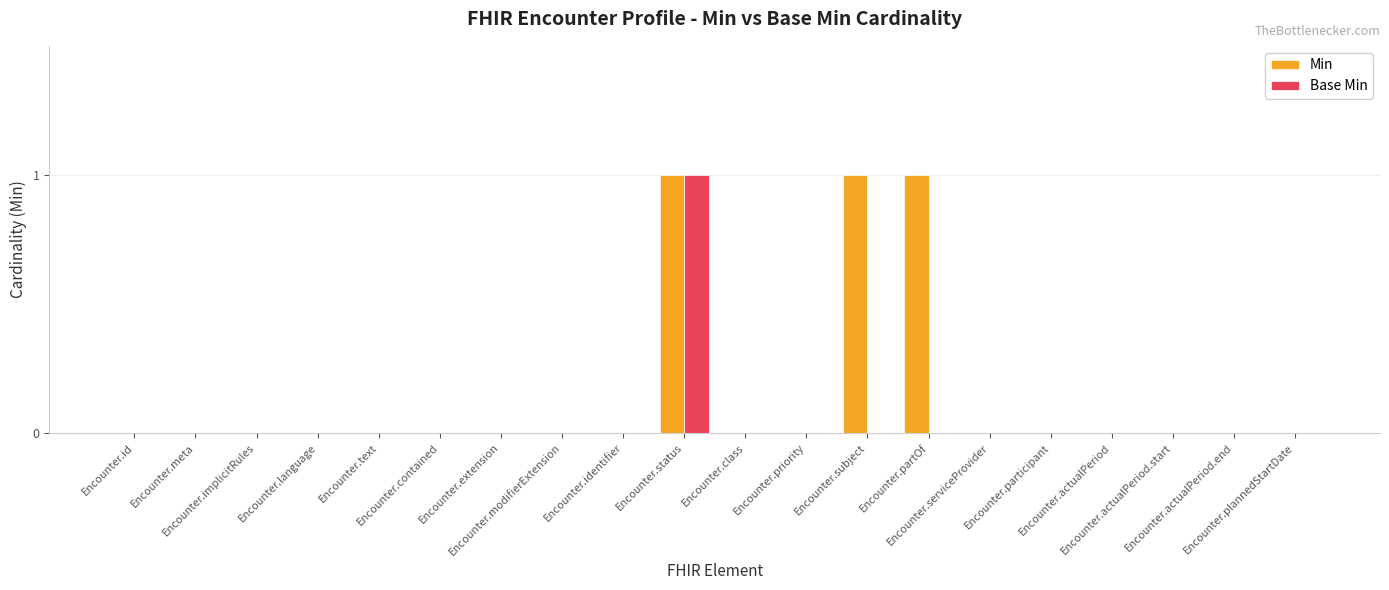

What is the total value across all series at Encounter.subject?

1